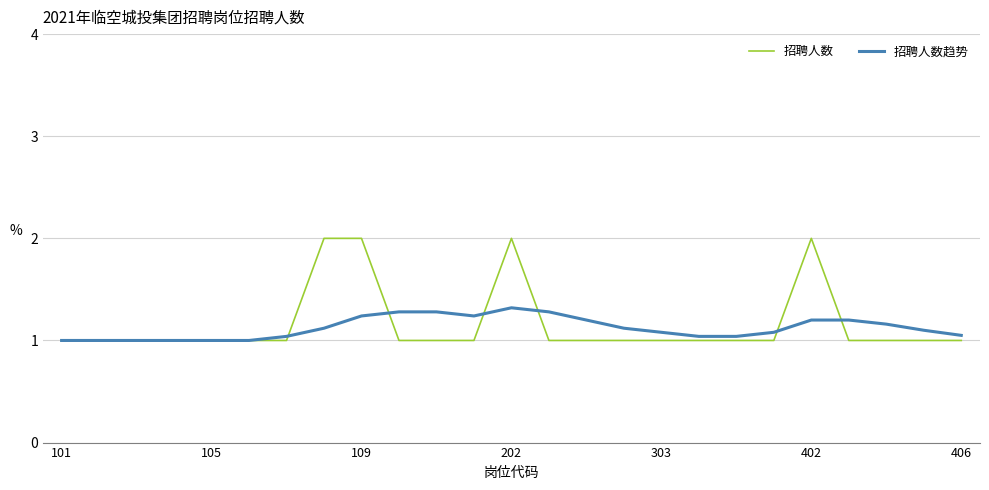

Rank the series by their maximum value, from highest to lowest.

招聘人数, 招聘人数趋势